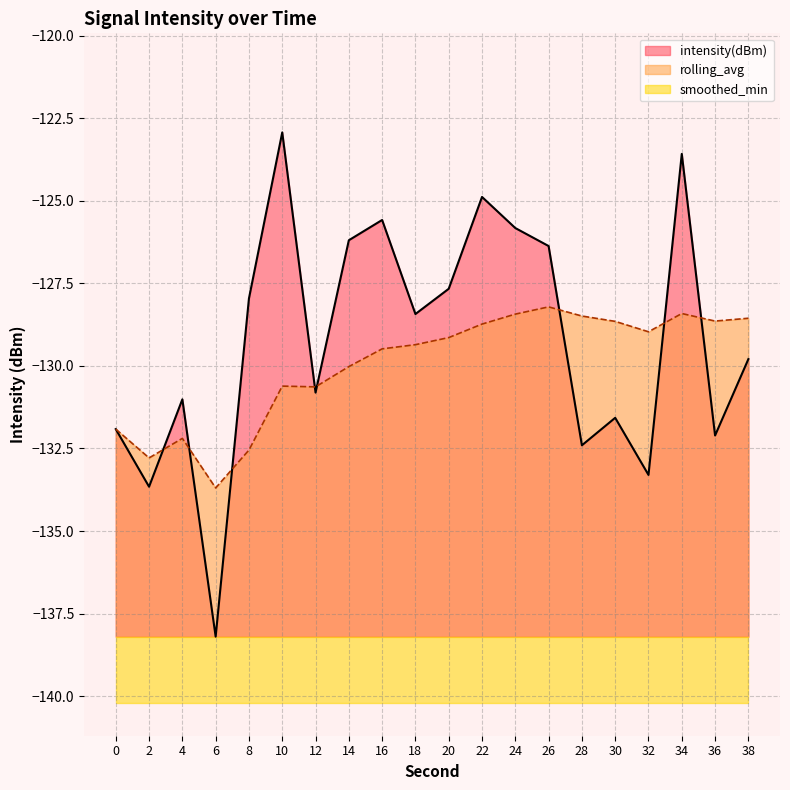

True or false: intensity(dBm) has more than 0 interior local peaks.

True